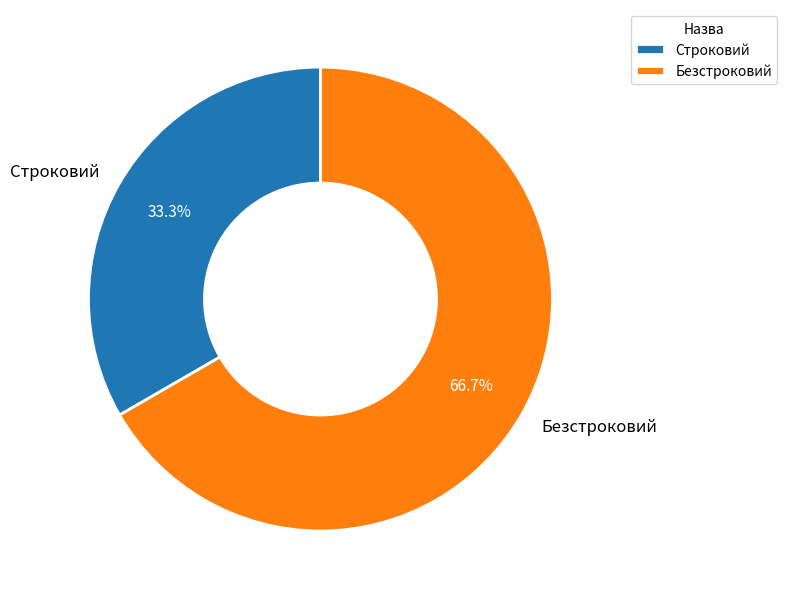

Which has a higher value, Безстроковий or Строковий?

Безстроковий